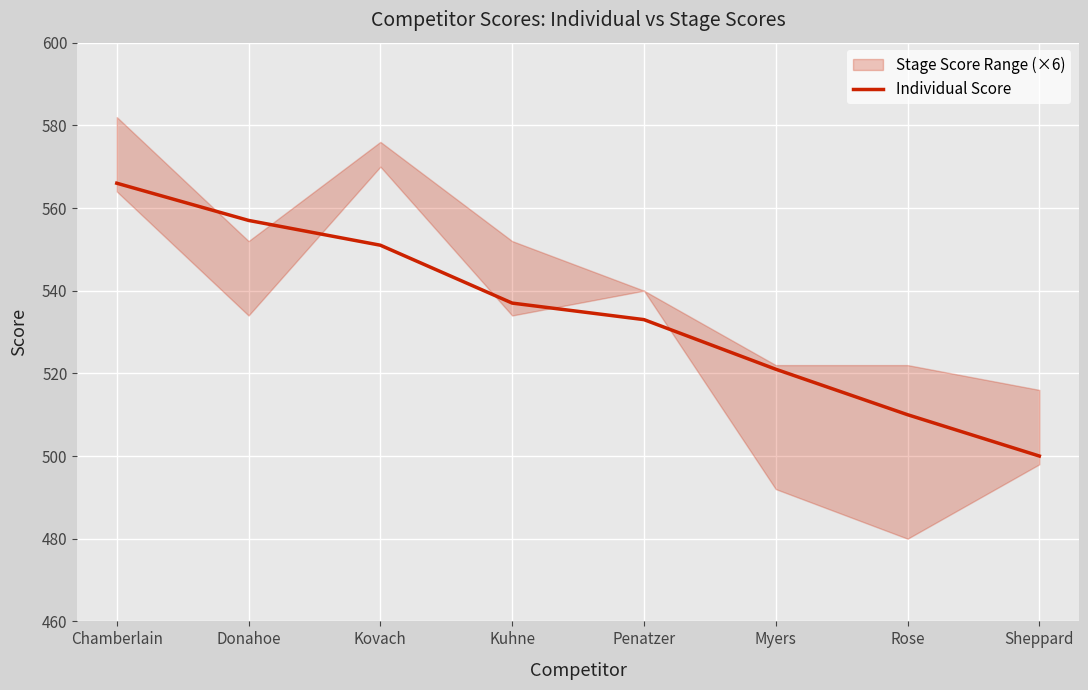

What is the sum of all values?

4275